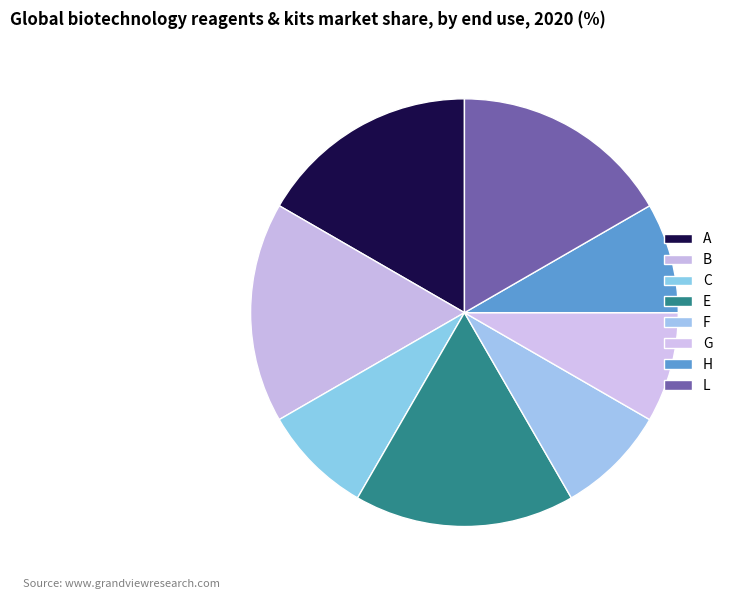

To the nearest percent, what portion does B represent?

17%